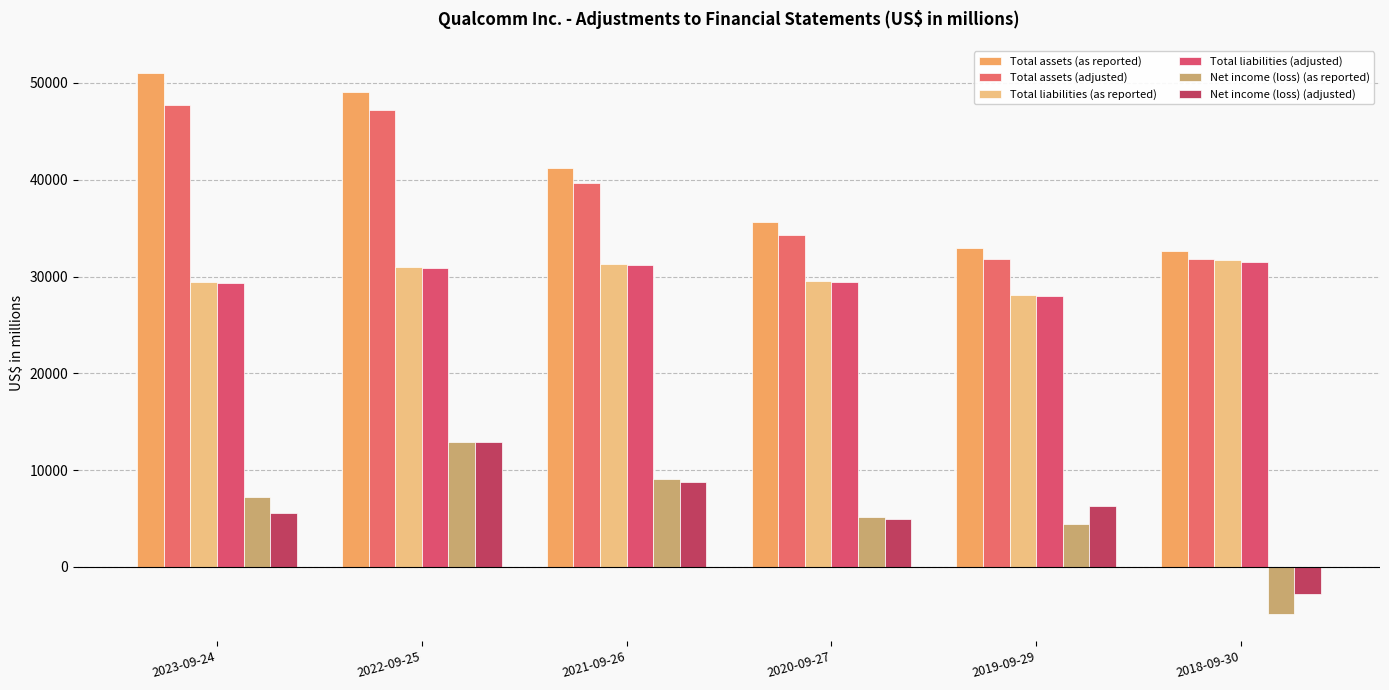

True or false: Total liabilities (as reported) has a value of 31758 at 2018-09-30.

True